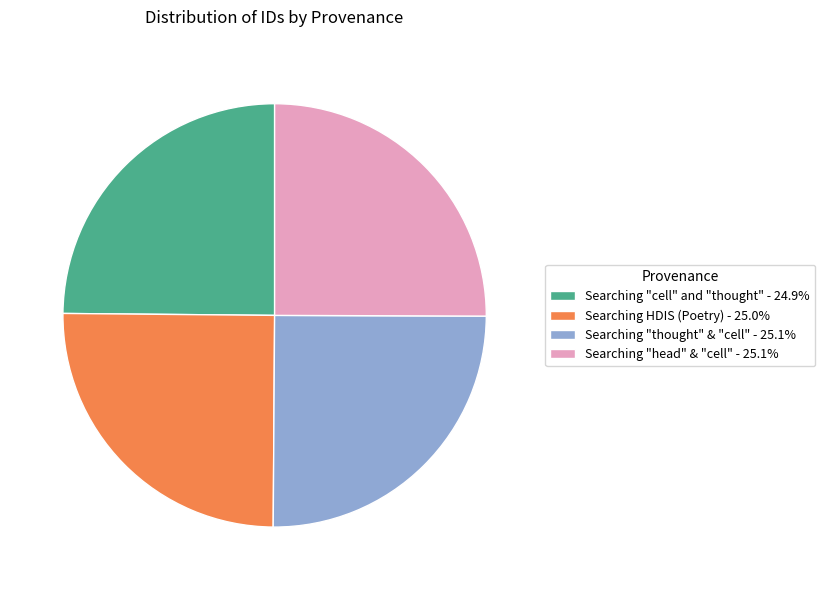

Does Searching HDIS (Poetry) - 25.0% represent more than half of the total?

No